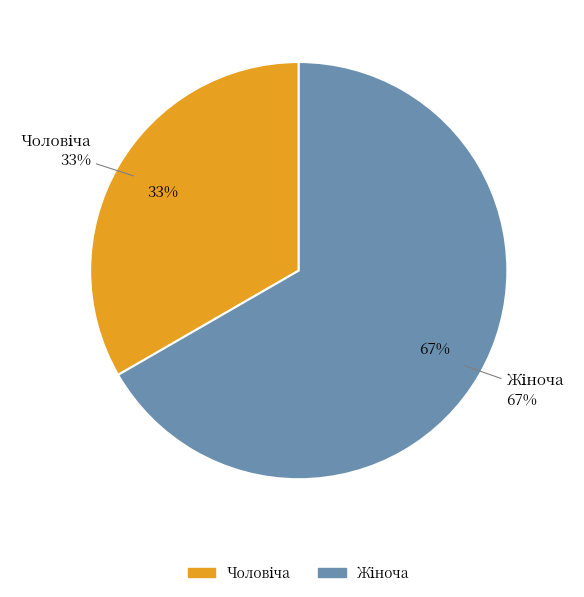

Rank the categories by value from lowest to highest.

Чоловіча, Жіноча